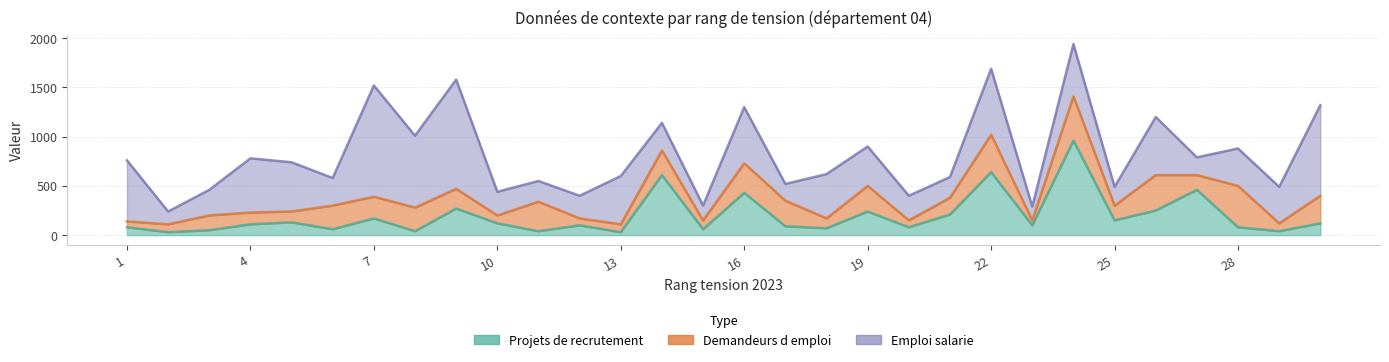

True or false: Demandeurs d emploi has more than 0 points higher than both neighbors.

True